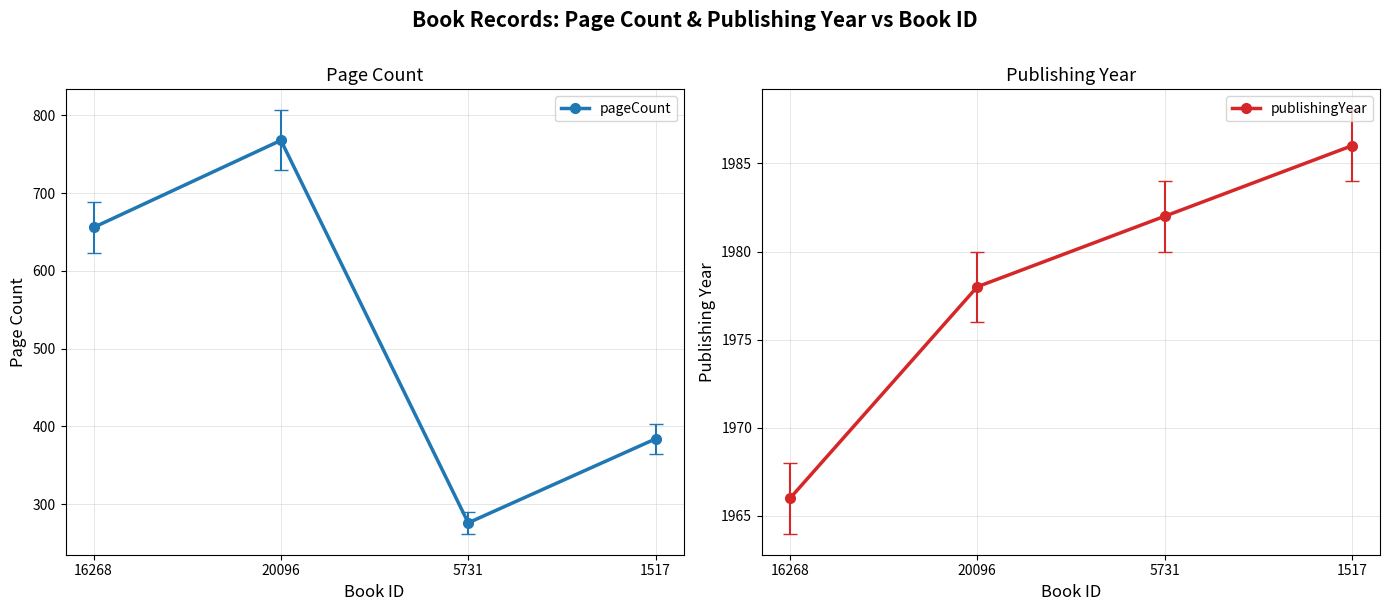

True or false: publishingYear and pageCount intersect in this chart.

False